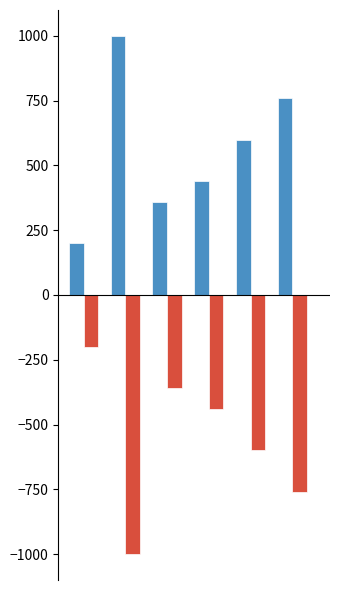

What is the maximum value shown in the chart?

1000